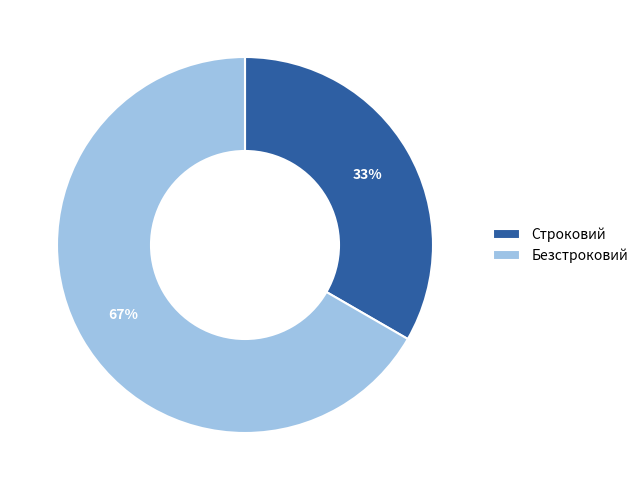

Is it true that Строковий is 46% of the pie?

False